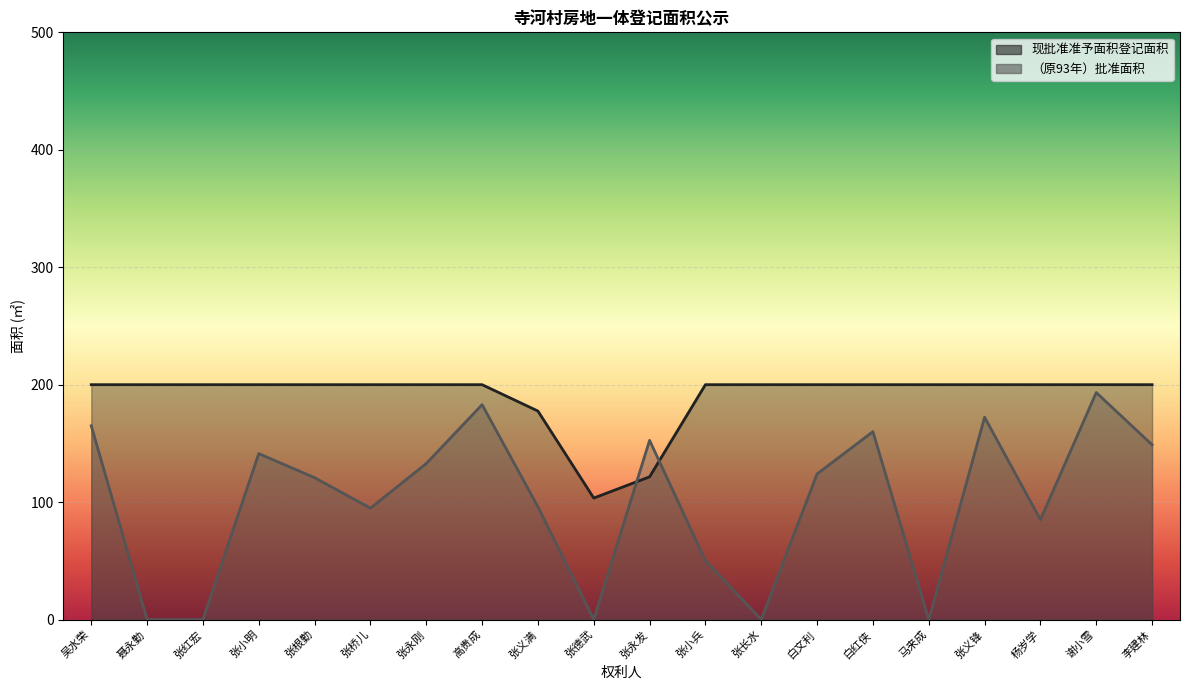

Which series has the largest range (max minus min)?

（原93年）批准面积